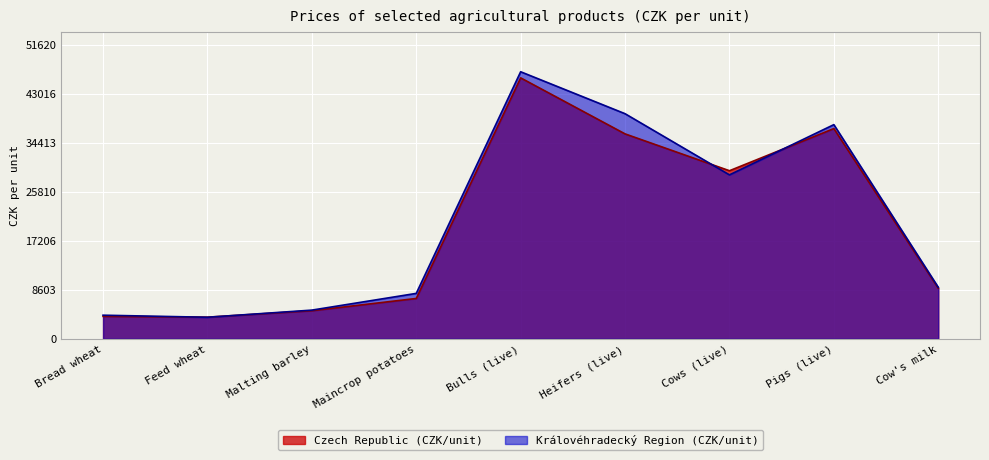

How many series are shown in this chart?

2